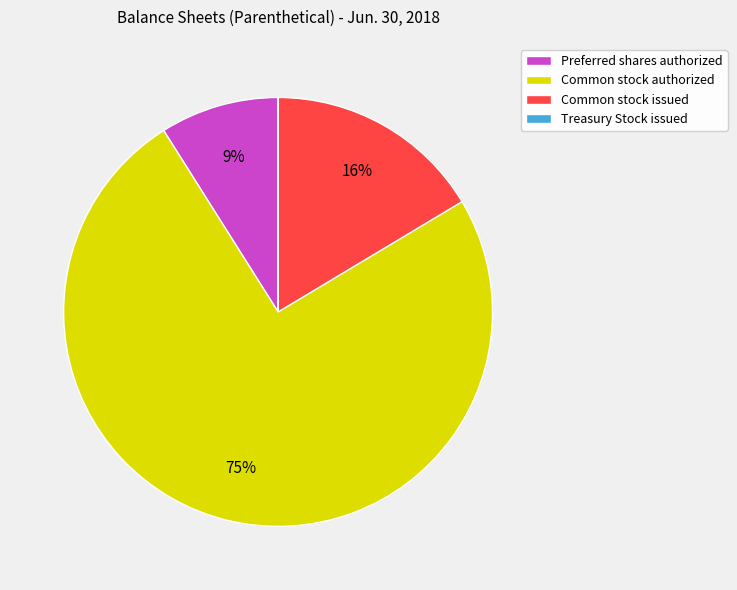

What is the ratio of the value at Common stock issued to the value at Preferred shares authorized?

1.8